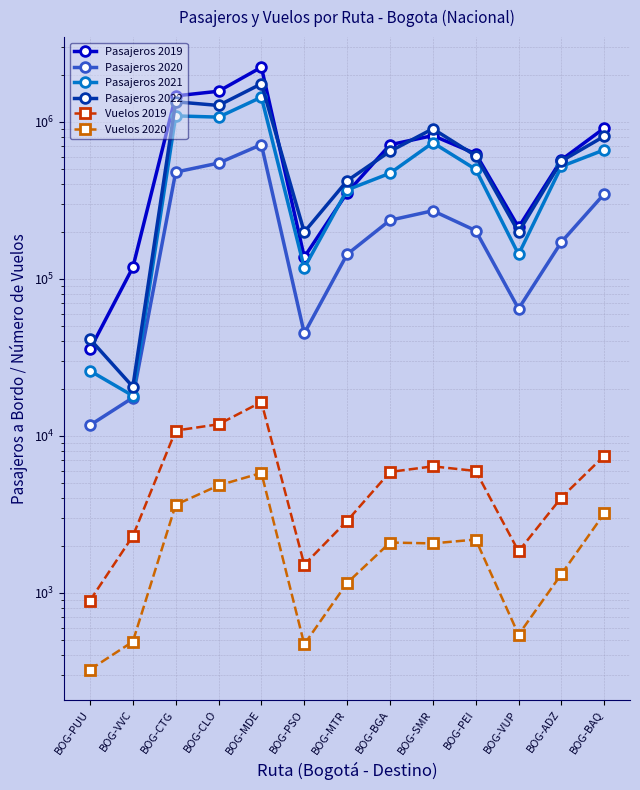

What are all the series names shown in the legend?

Pasajeros 2019, Pasajeros 2020, Pasajeros 2021, Pasajeros 2022, Vuelos 2019, Vuelos 2020